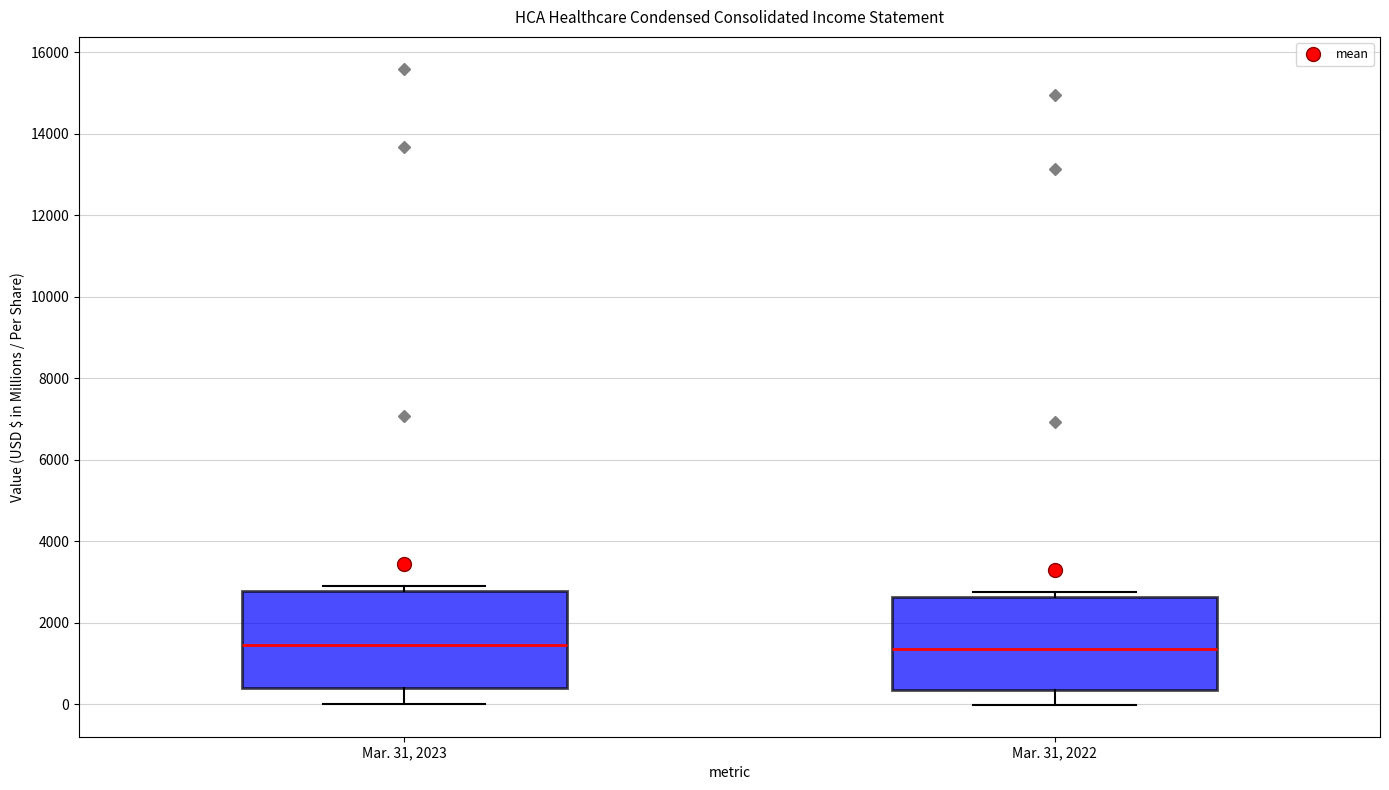

Reading left to right, transcribe this box plot: for each box, give where its median line is, the range the box spans, and where its two whiskers end, as read against the y-axis. The values are not printed on the chart, so give them approximately, as read against the axis.

Mar. 31, 2023: median 1400, box 400 to 2800, whiskers 0 to 2800 (just above the box's upper edge)
Mar. 31, 2022: median 1400, box 400 to 2600, whiskers 0 to 2800